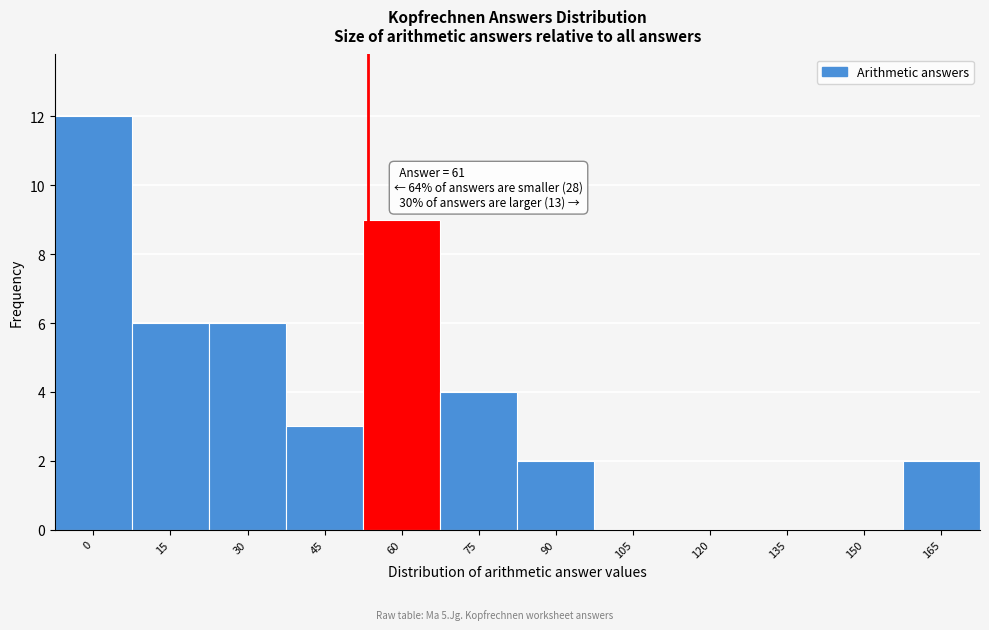

Reading left to right, extract all data points from this chart.

0=12	15=6	30=6	45=3	60=9	75=4	90=2	105=0	120=0	135=0	150=0	165=2